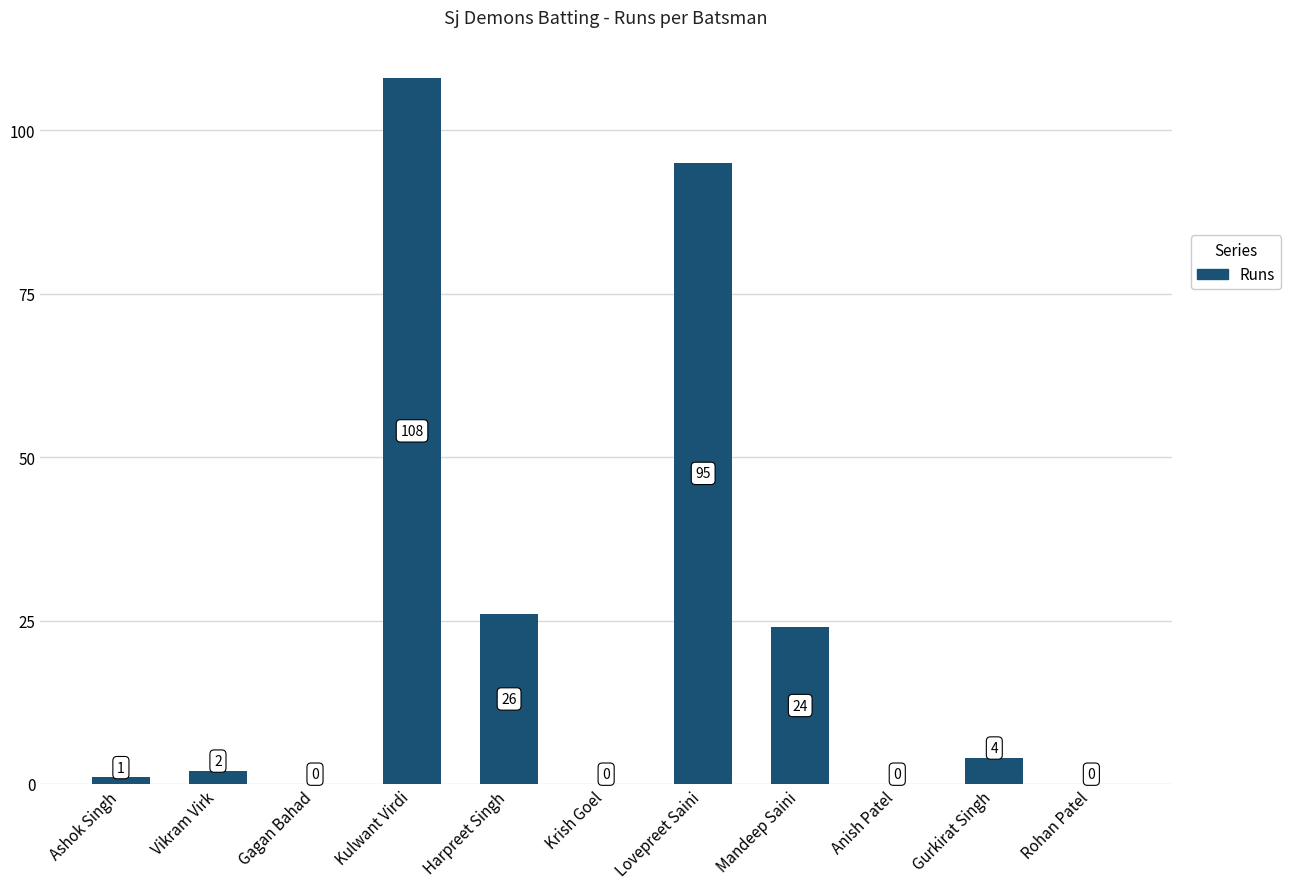

What is the change in value from Harpreet Singh to Krish Goel?

-26